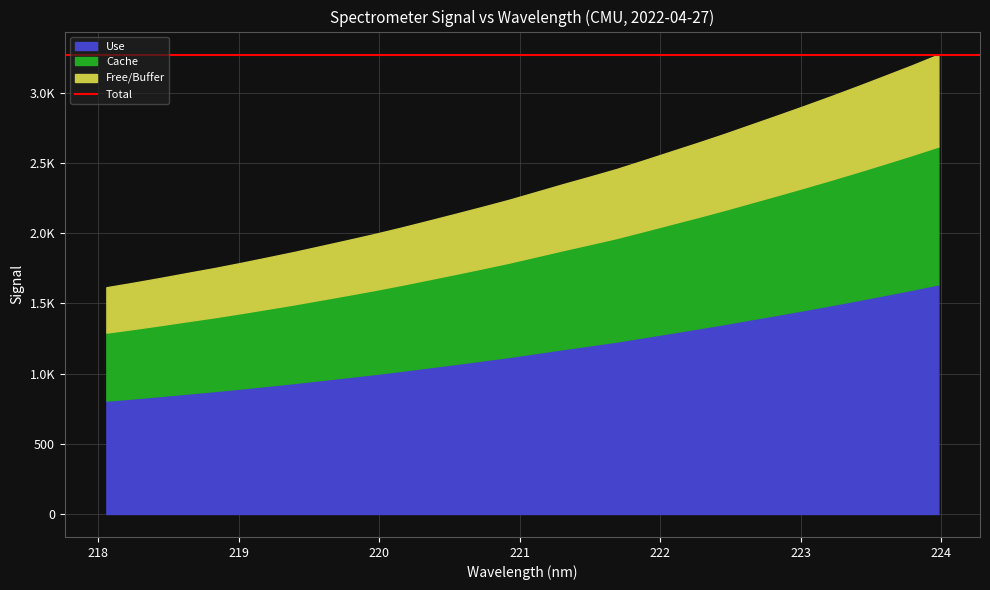

At which category does the chart reach its minimum across all series?

218.0596